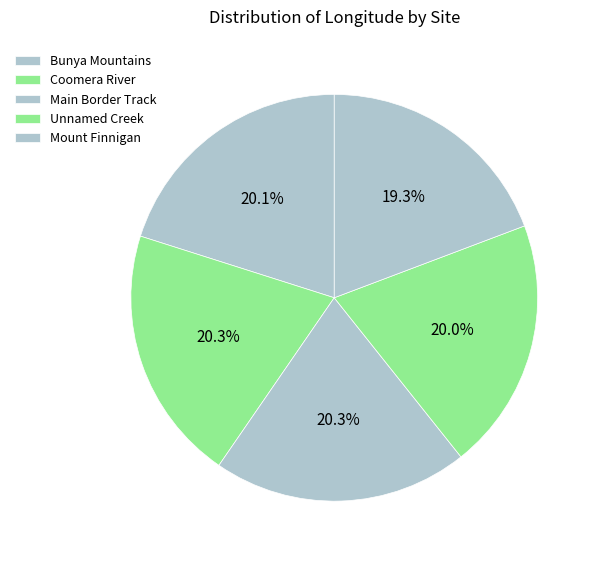

To the nearest percent, what percentage of the pie is Coomera River?

20%